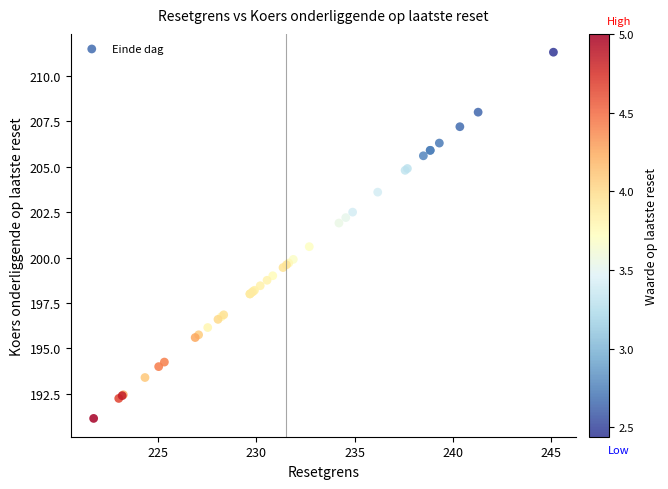

What Y value in the scatter plot is closest to 201?

200.6